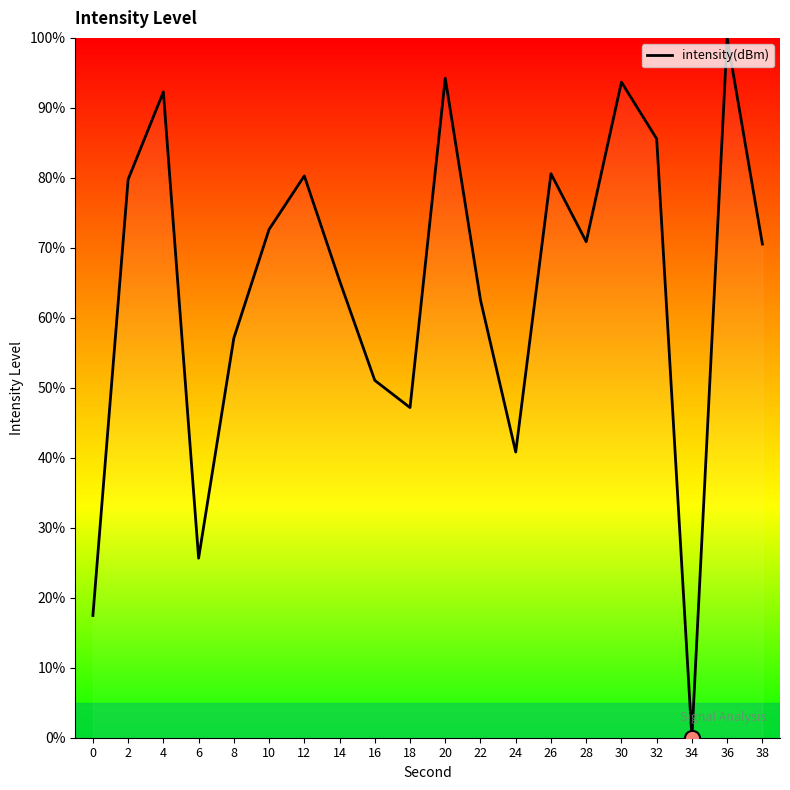

Which has a higher value, 28 or 0?

28